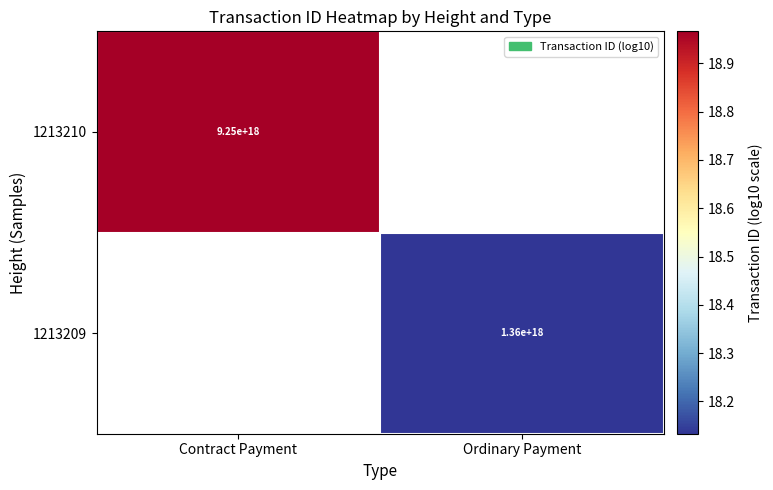

Rank the series by their maximum value, from lowest to highest.

1213210, 1213209